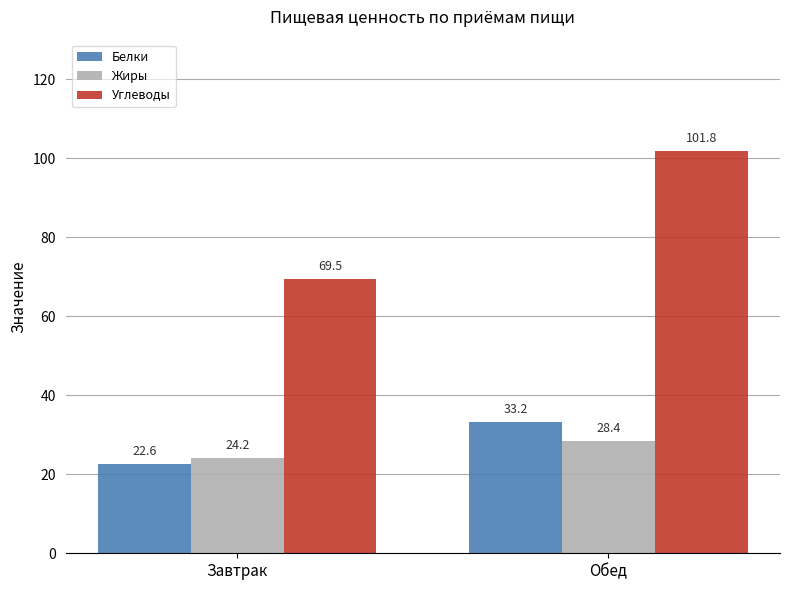

How many categories are shown in the chart?

2